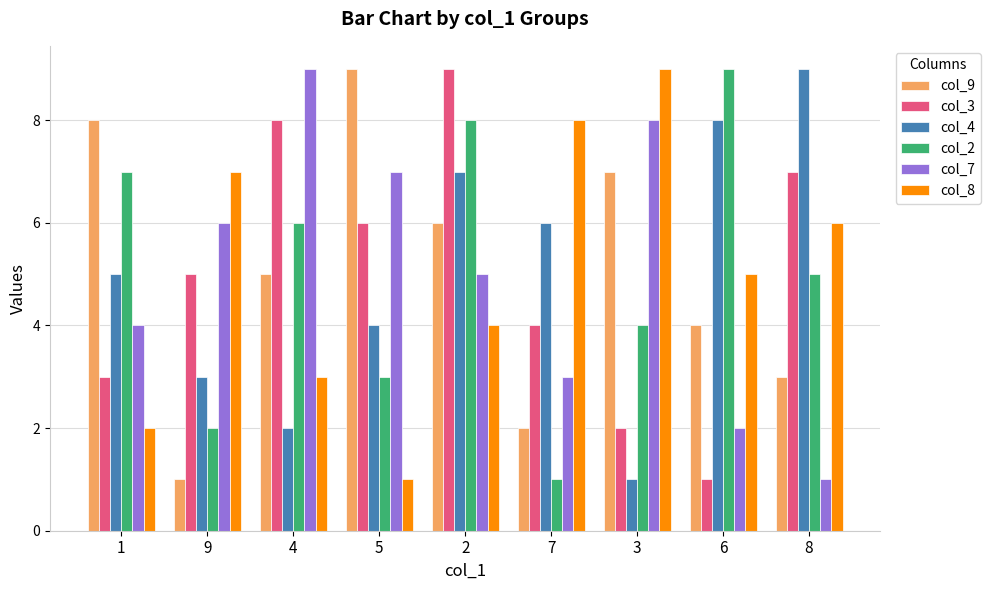

Reading right to left, what are all the values shown in this chart?

col_9: 8=3	6=4	3=7	7=2	2=6	5=9	4=5	9=1	1=8
col_3: 8=7	6=1	3=2	7=4	2=9	5=6	4=8	9=5	1=3
col_4: 8=9	6=8	3=1	7=6	2=7	5=4	4=2	9=3	1=5
col_2: 8=5	6=9	3=4	7=1	2=8	5=3	4=6	9=2	1=7
col_7: 8=1	6=2	3=8	7=3	2=5	5=7	4=9	9=6	1=4
col_8: 8=6	6=5	3=9	7=8	2=4	5=1	4=3	9=7	1=2